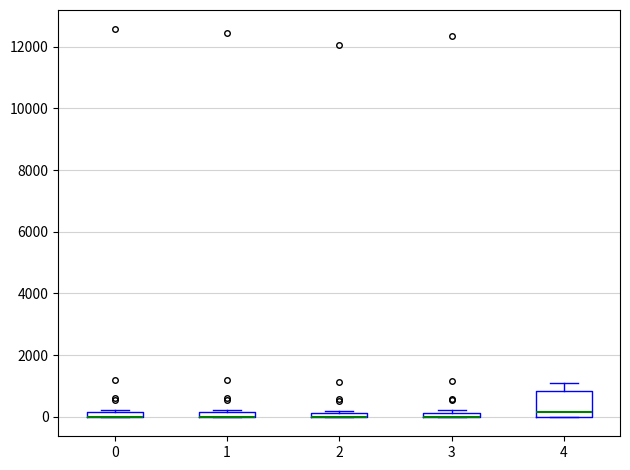

Comparing the boxes themselves (not the whiskers), which one is the tallest?

4